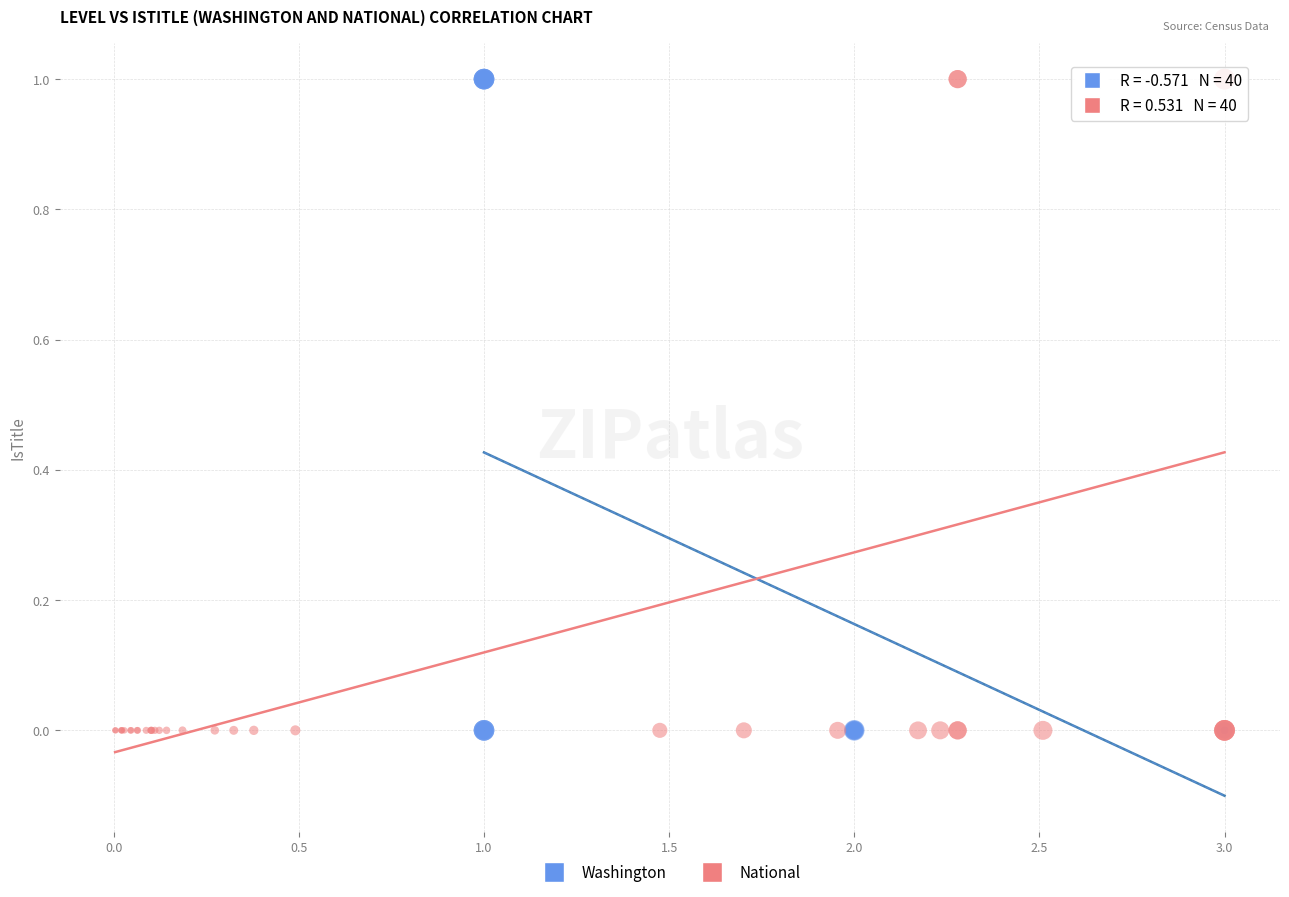

What are all the series names shown in the legend?

Washington, National